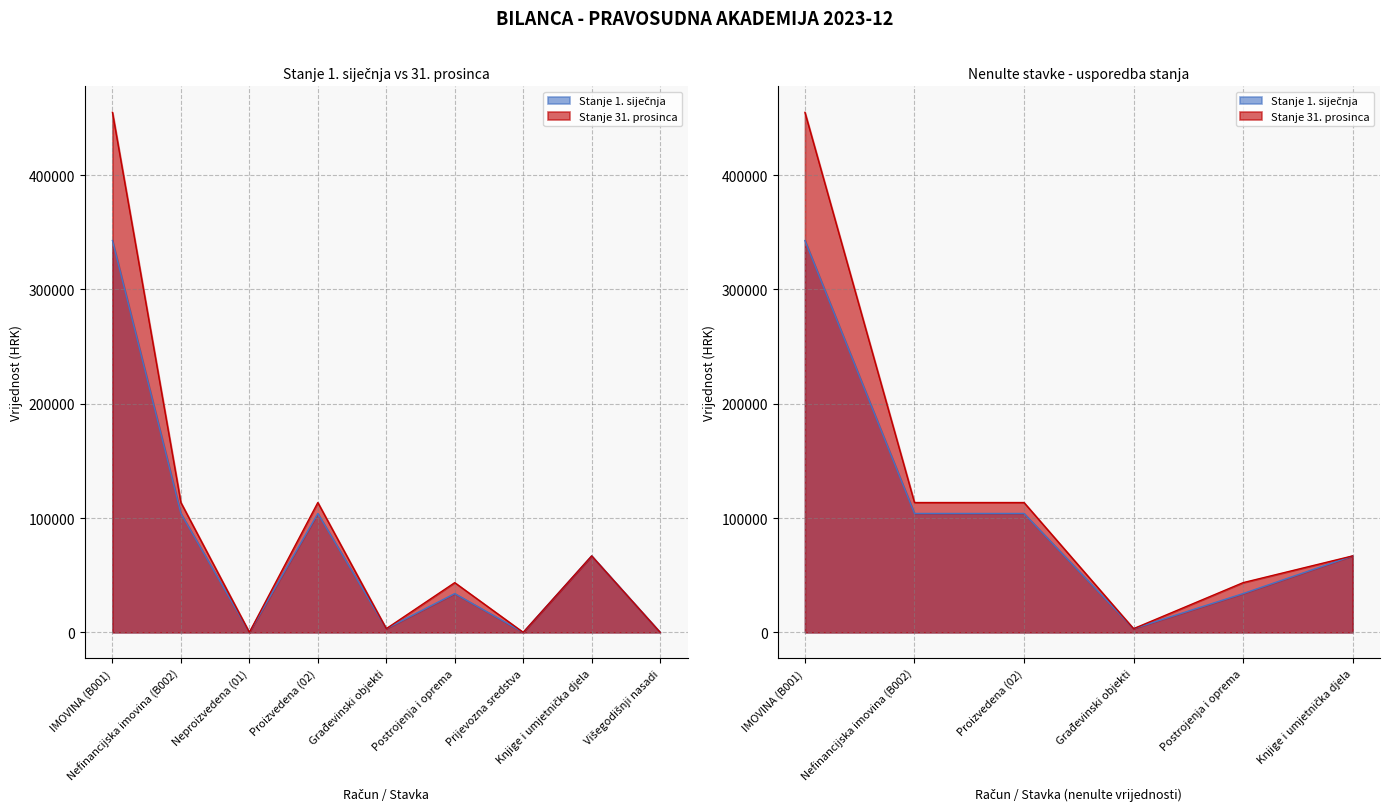

At which label does Stanje 31. prosinca first exceed 43462?

IMOVINA (B001)